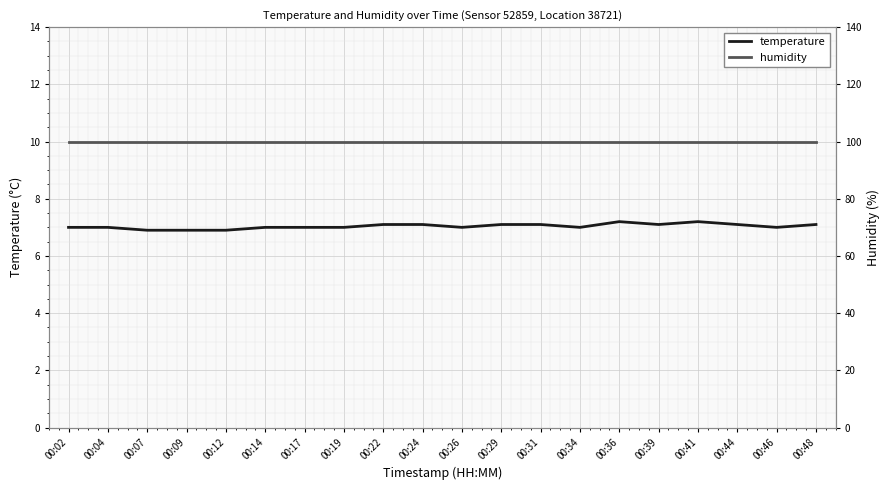

Reading right to left, extract all data points from this chart.

temperature: 00:48=7.1	00:46=7.0	00:44=7.1	00:41=7.2	00:39=7.1	00:36=7.2	00:34=7.0	00:31=7.1	00:29=7.1	00:26=7.0	00:24=7.1	00:22=7.1	00:19=7.0	00:17=7.0	00:14=7.0	00:12=6.9	00:09=6.9	00:07=6.9	00:04=7.0	00:02=7.0
humidity: 00:48=99.9	00:46=99.9	00:44=99.9	00:41=99.9	00:39=99.9	00:36=99.9	00:34=99.9	00:31=99.9	00:29=99.9	00:26=99.9	00:24=99.9	00:22=99.9	00:19=99.9	00:17=99.9	00:14=99.9	00:12=99.9	00:09=99.9	00:07=99.9	00:04=99.9	00:02=99.9